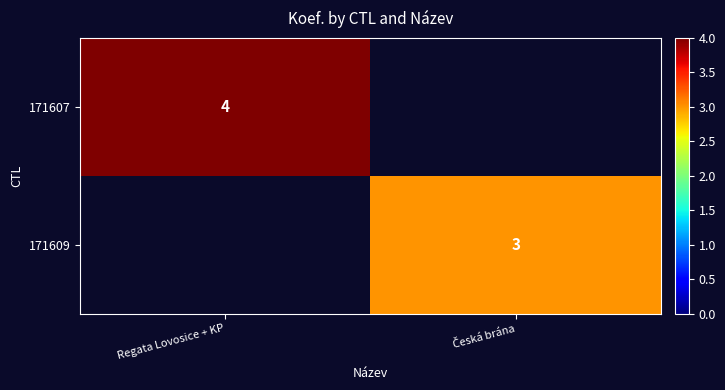

Is it true that 171607 equals 4 at Regata Lovosice + KP?

True